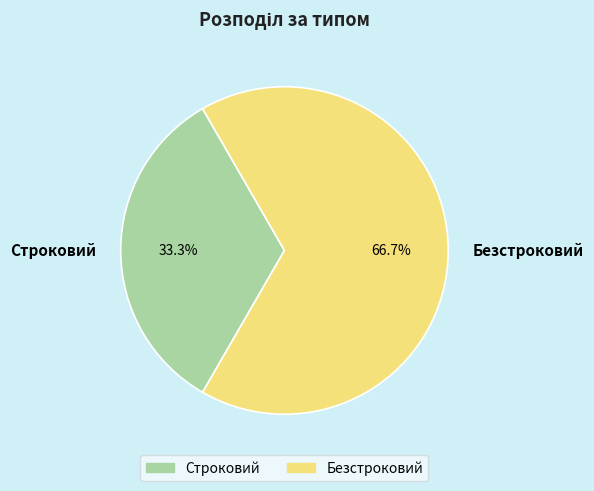

What percentage is the Безстроковий slice, to the nearest percent?

67%